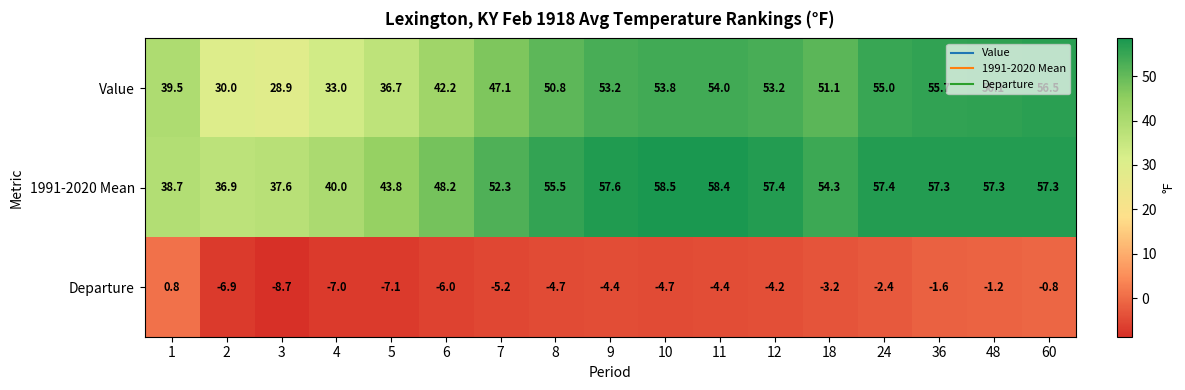

What is the difference between the highest and lowest values at 7?

57.5